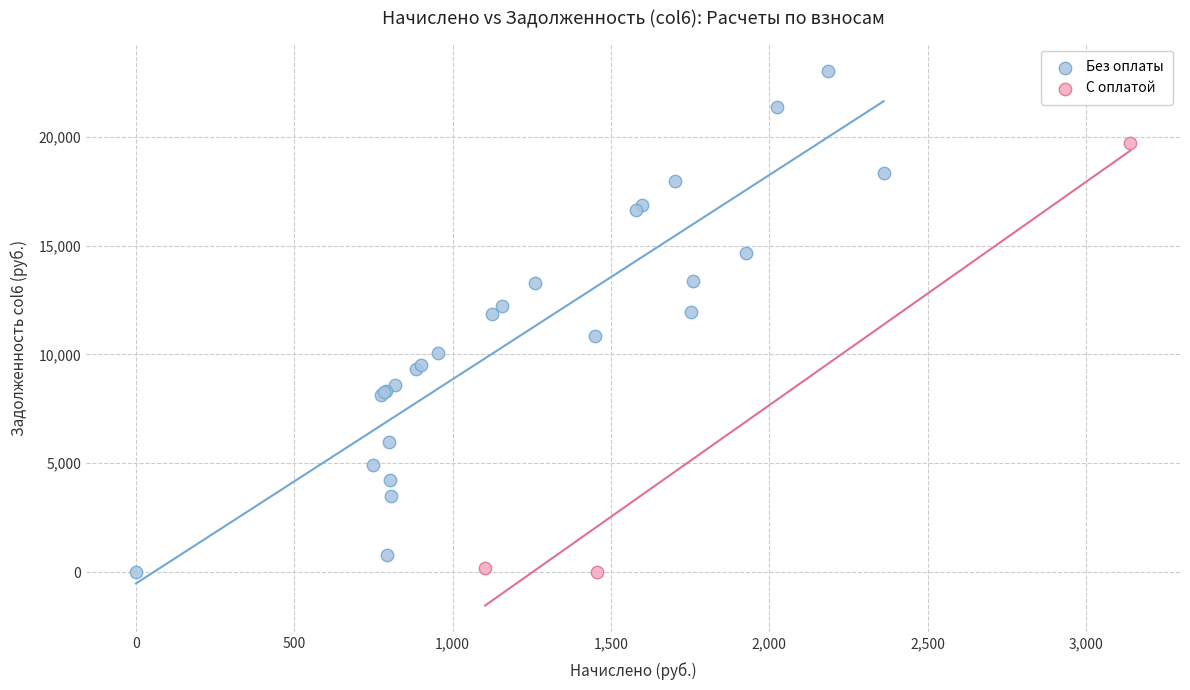

Which series has the widest spread of Y values?

Без оплаты